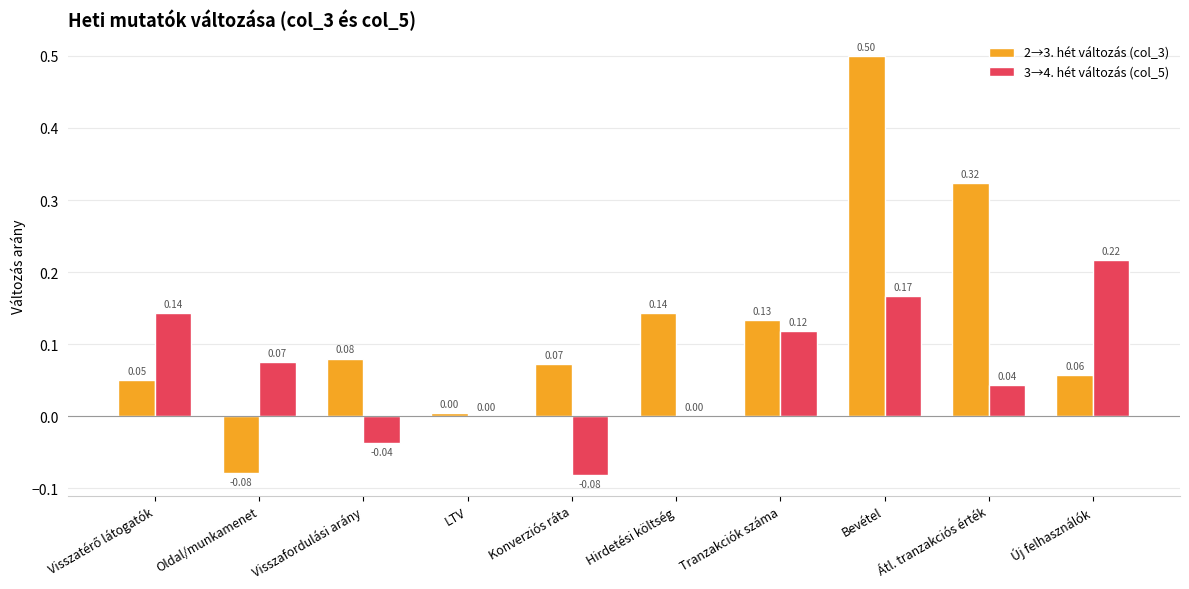

Which category has the highest value across all series?

Bevétel